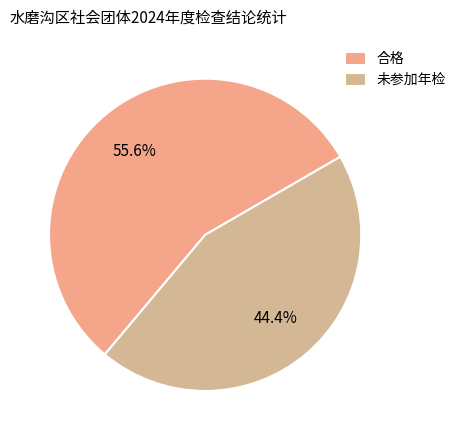

The 未参加年检 slice represents 44% of the pie. True or false?

True